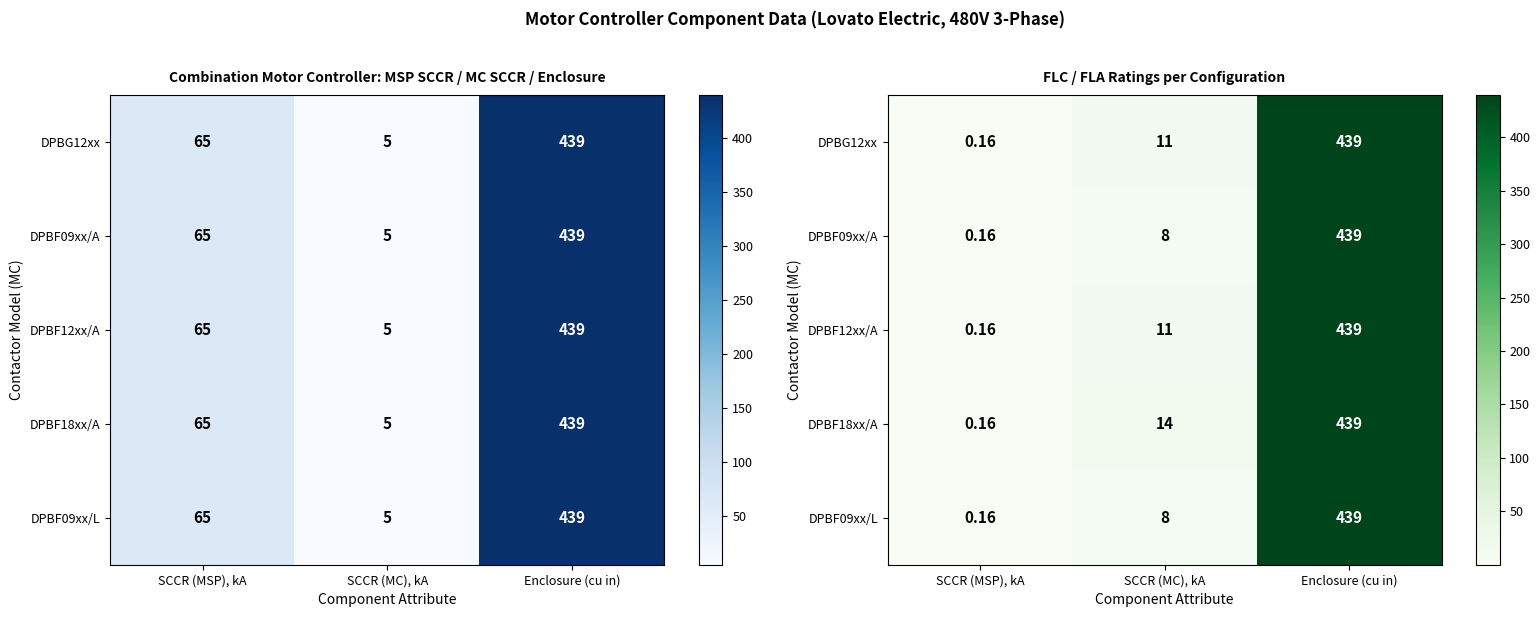

Where does the DPBG12xx series first go above 11?

Enclosure (cu in)